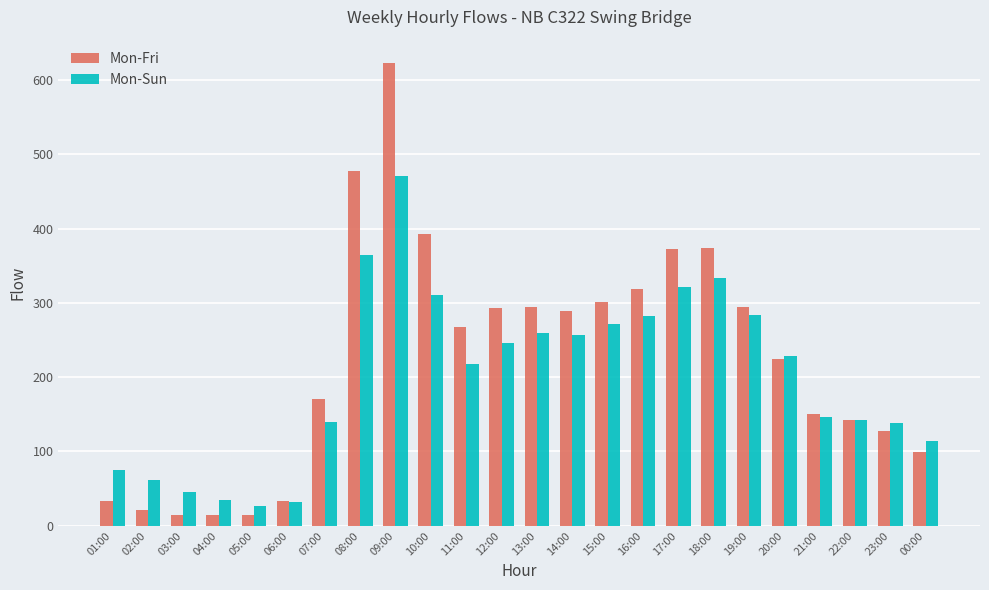

The value of Mon-Sun at 10:00 is 543. True or false?

False